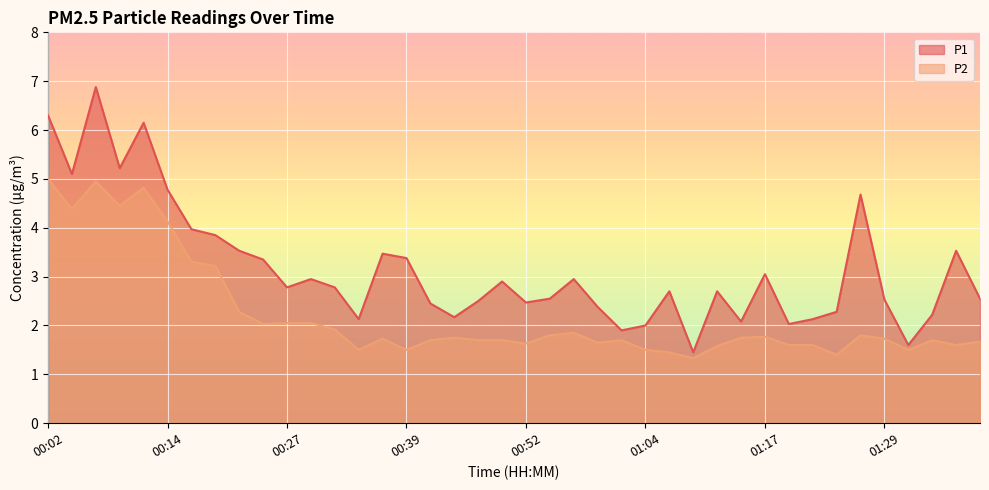

Which series has the largest total across all categories?

P1